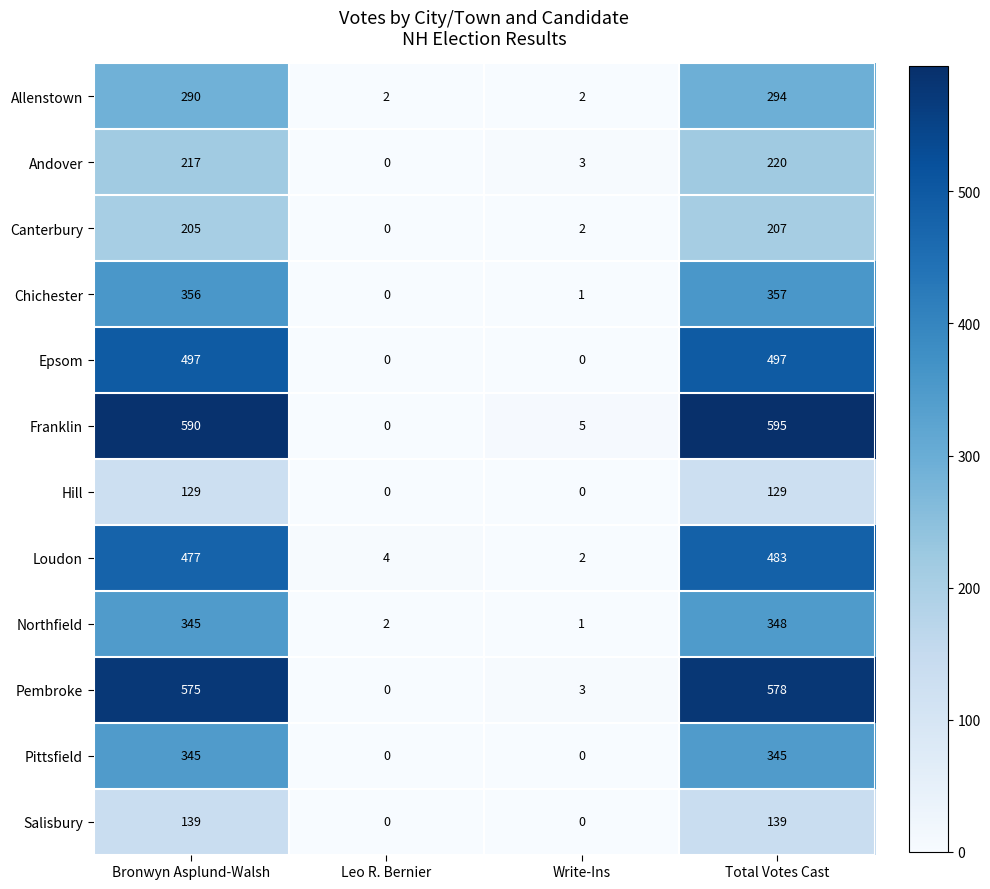

How many data points does each series have?

4